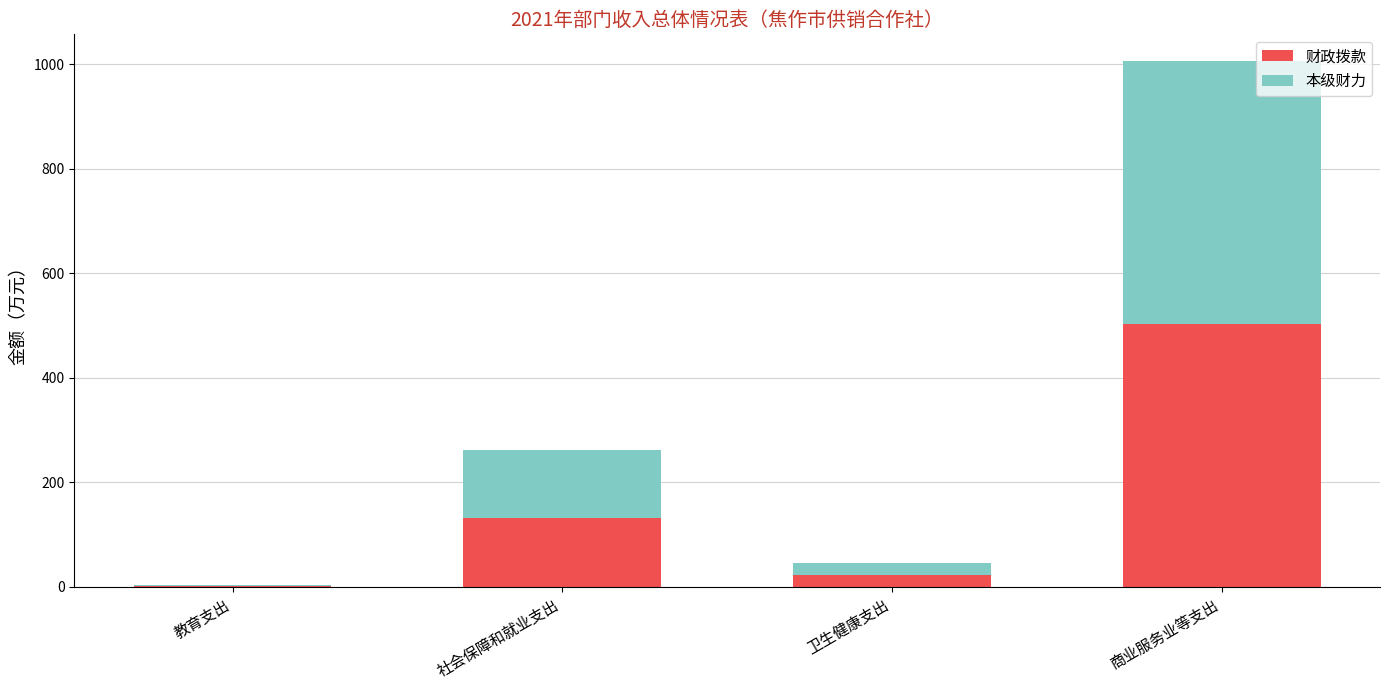

What value does the 财政拨款 series have at 卫生健康支出?

22.7